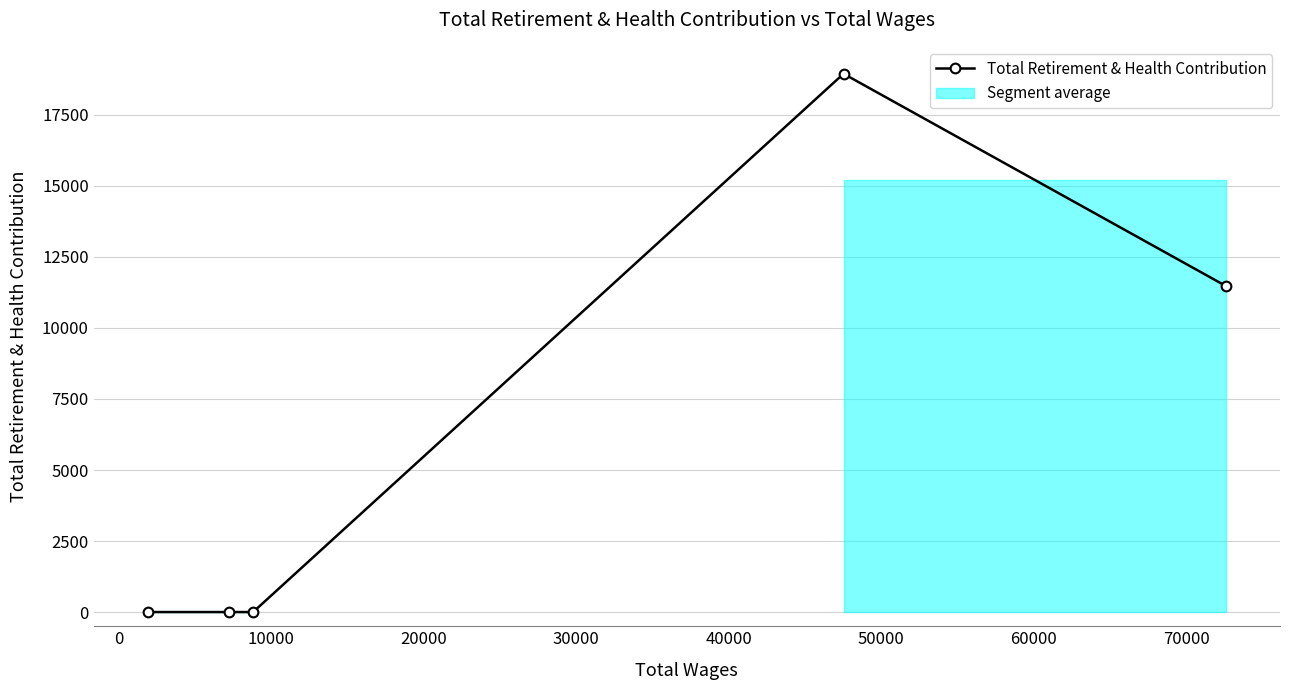

Is this an area chart (filled region under the line)?

No